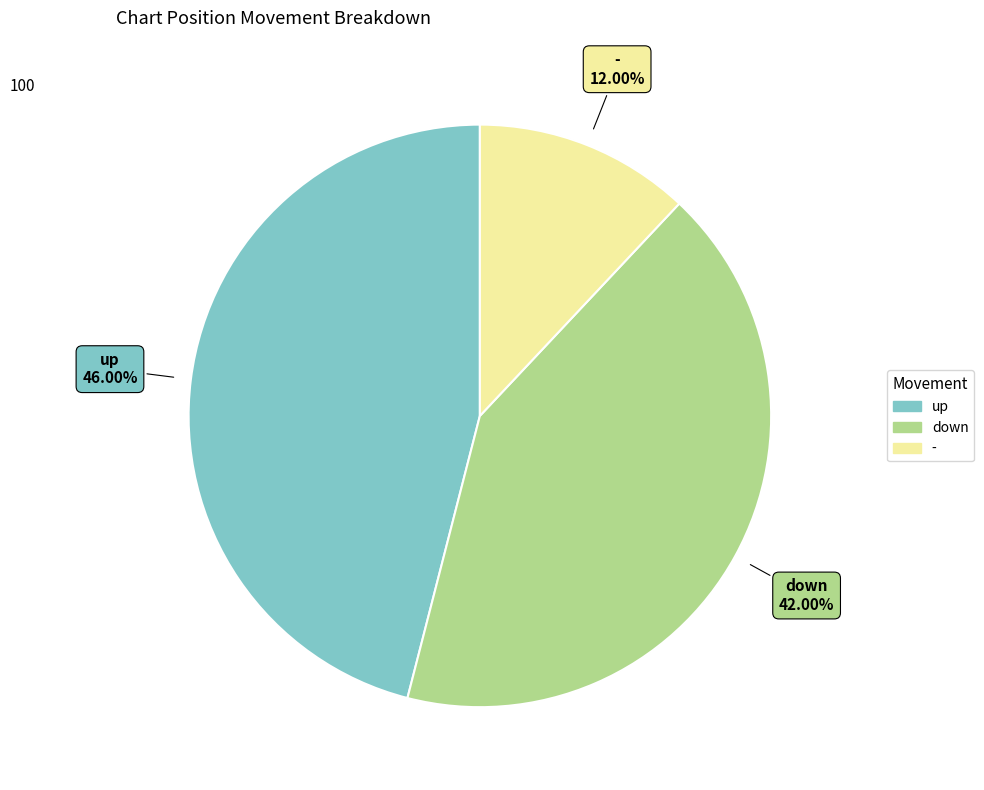

Which slice is the smallest?

-